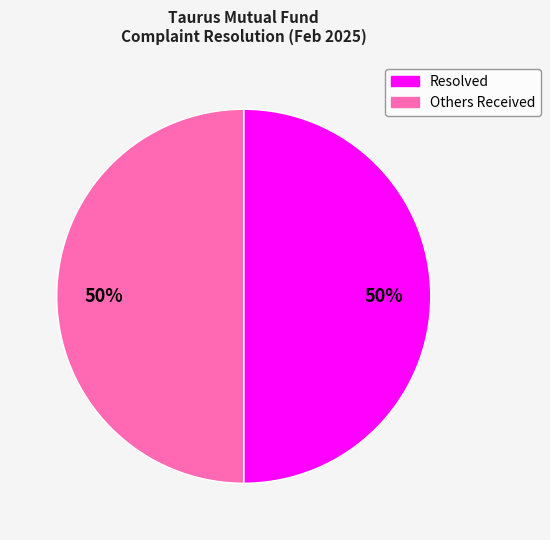

To the nearest percent, what is the average slice percentage?

50%